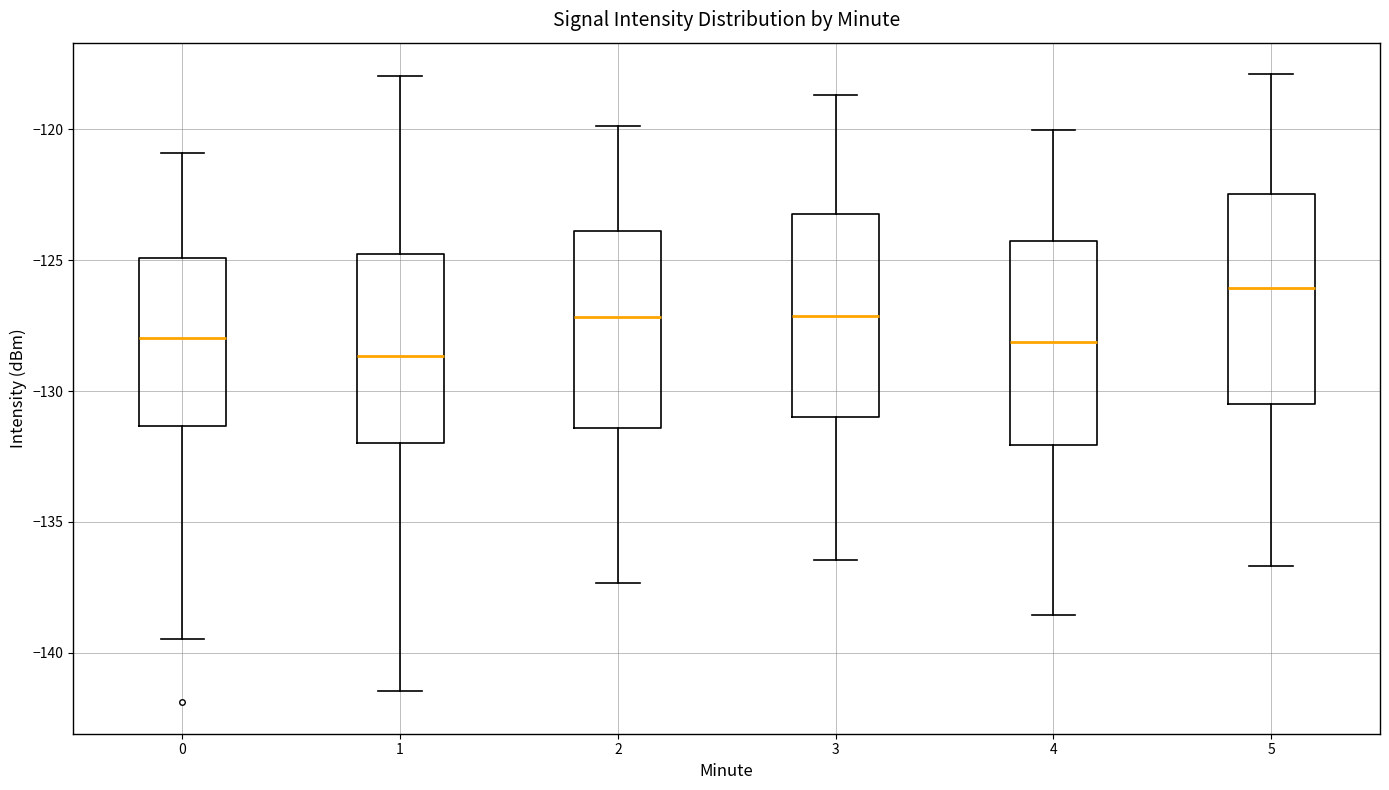

Which box's median line is the highest?

5